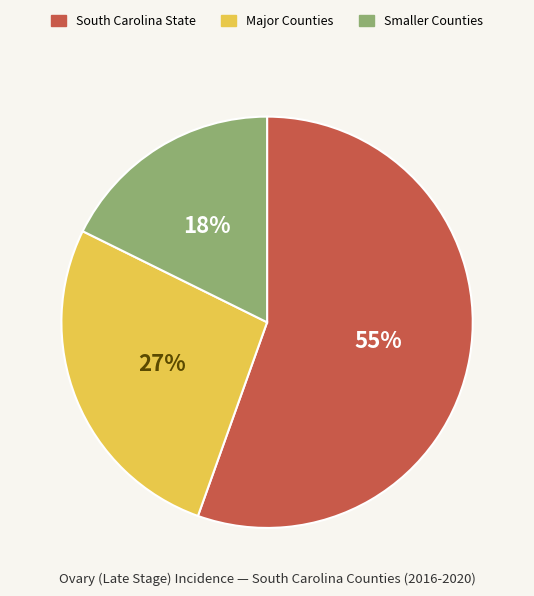

Which category has the biggest portion of the pie?

South Carolina State